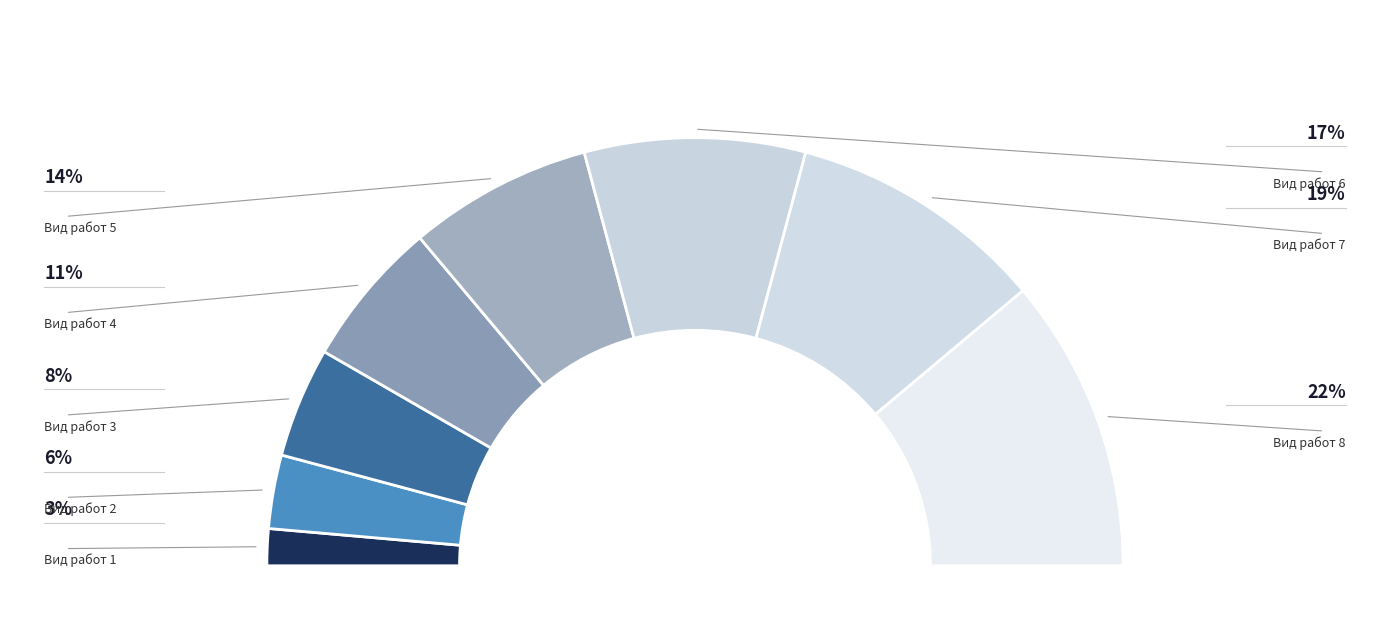

Does Вид работ 3 account for over 50% of the chart?

No